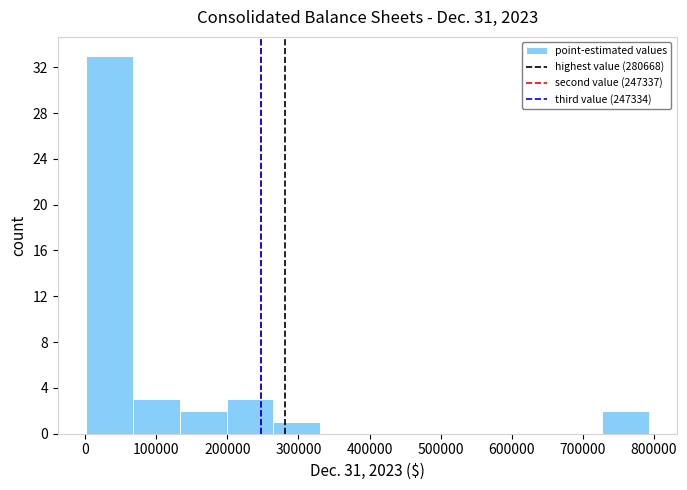

Reading left to right, transcribe this chart: for each bar, give the range it covers on the x-axis and its height. Neither the bar edges nor the heights are printed on the chart, so give them approximately, as read against the axes.

0 to 70000: 33
70000 to 130000: 3
130000 to 200000: 2
200000 to 260000: 3
260000 to 330000: 1
330000 to 400000: 0
400000 to 460000: 0
460000 to 530000: 0
530000 to 590000: 0
590000 to 660000: 0
660000 to 730000: 0
730000 to 790000: 2